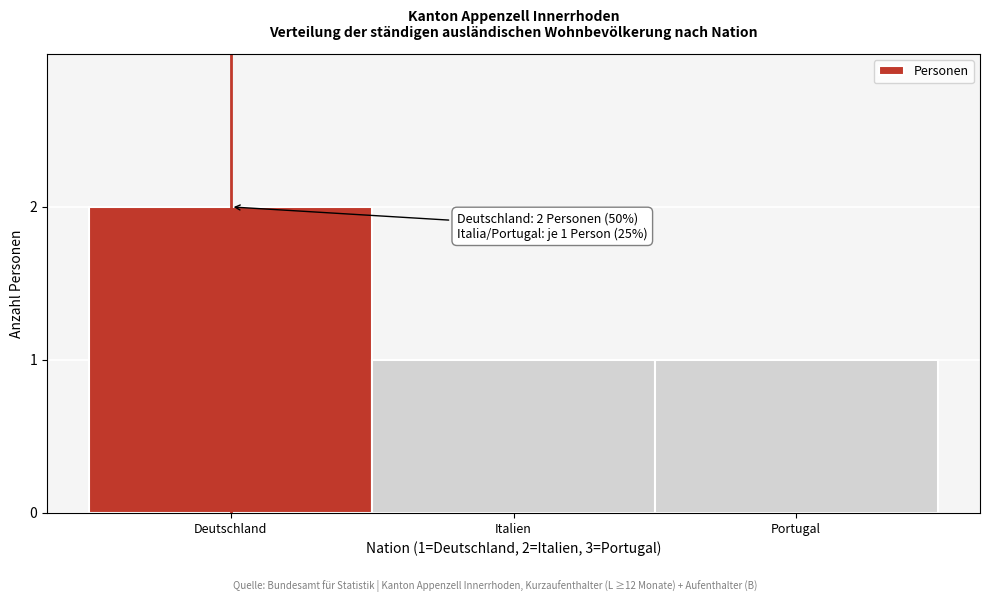

Reading left to right, extract all data points from this chart.

Deutschland=2	Italien=1	Portugal=1